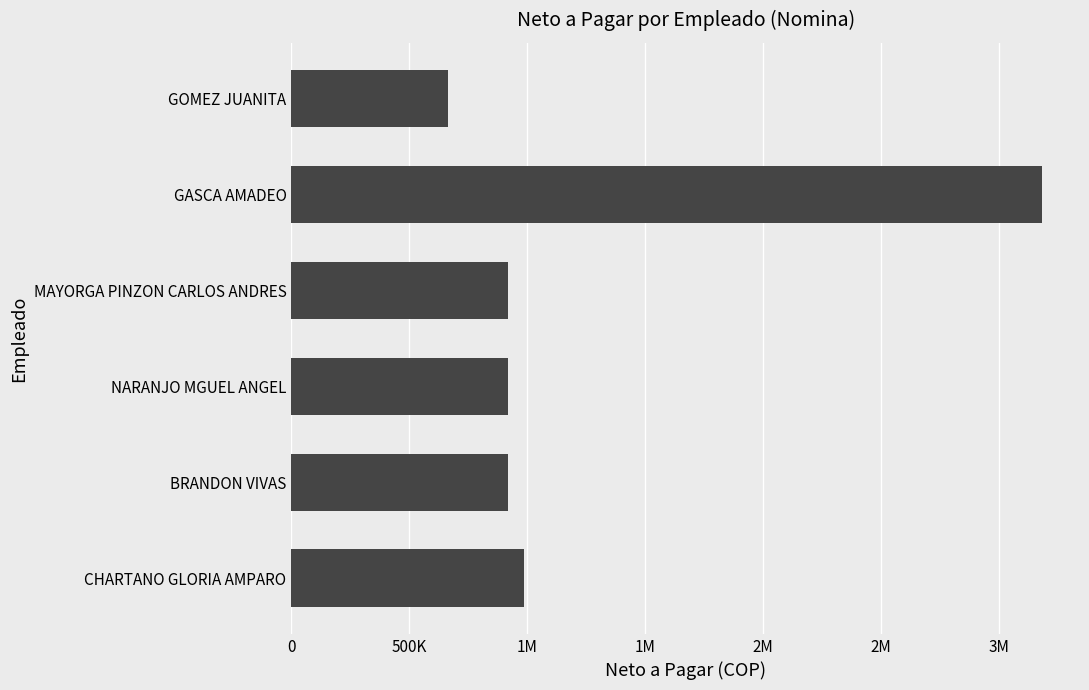

Are the bars horizontal?

Yes